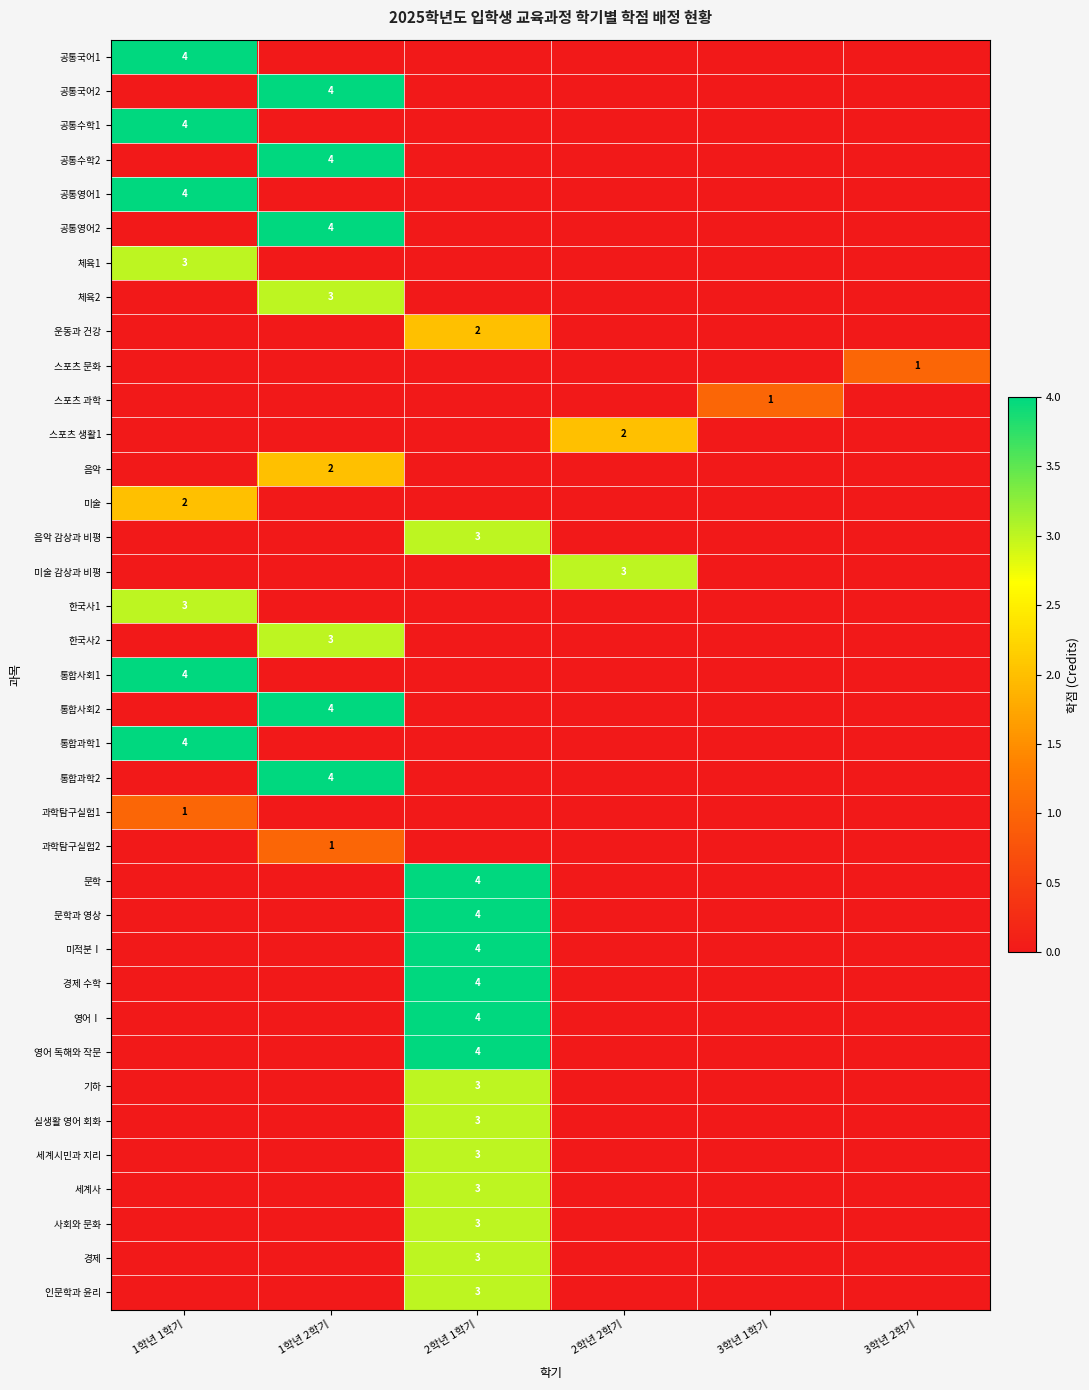

True or false: 운동과 건강 has a value of 2 at 2학년 1학기.

True